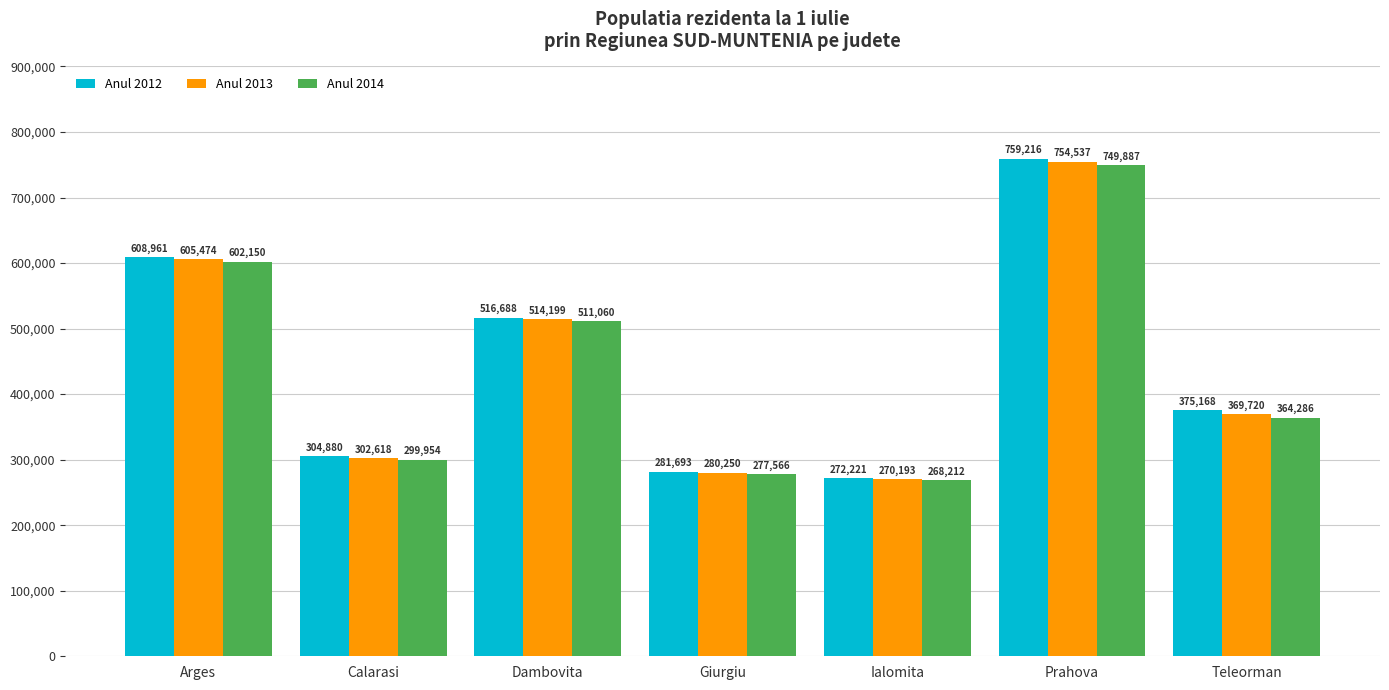

What is the sum of the Anul 2013 values at Teleorman and Calarasi?

672338